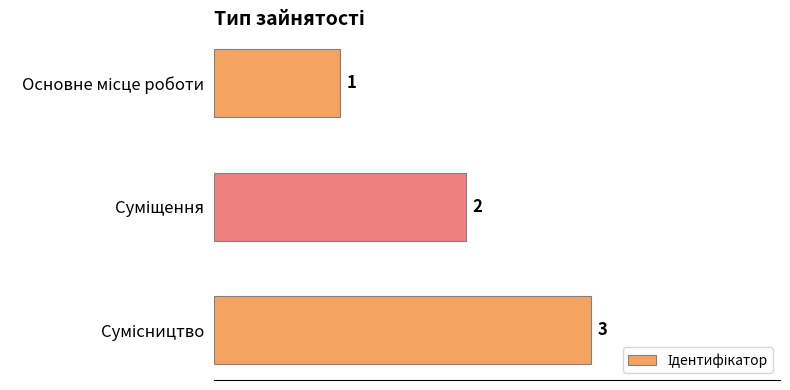

What is the sum of all values?

6